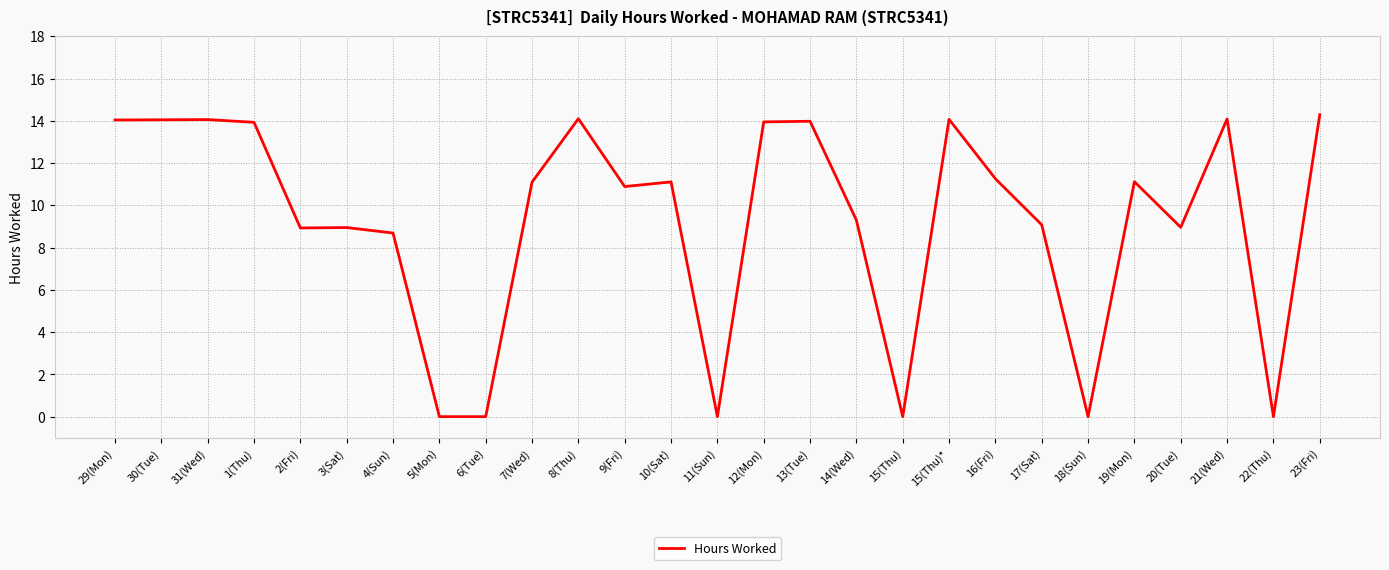

What position from the right is 4(Sun)?

21